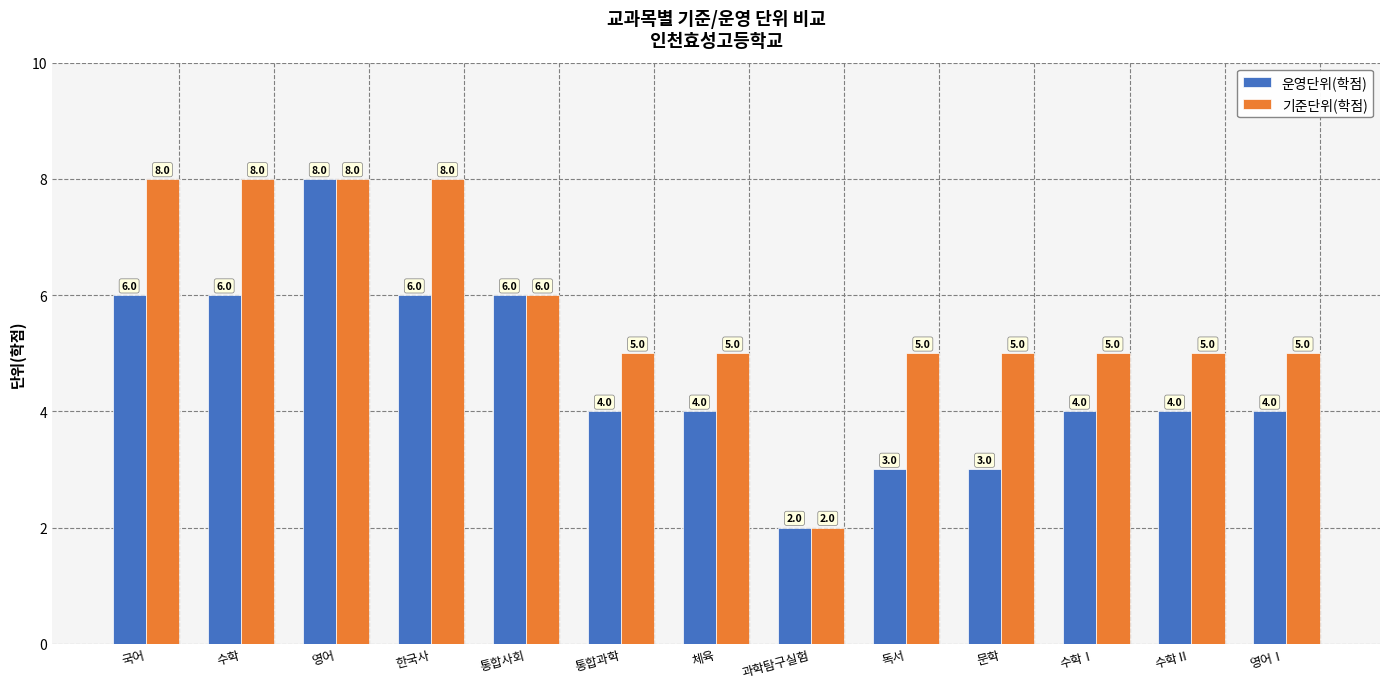

How many categories are shown in the chart?

13